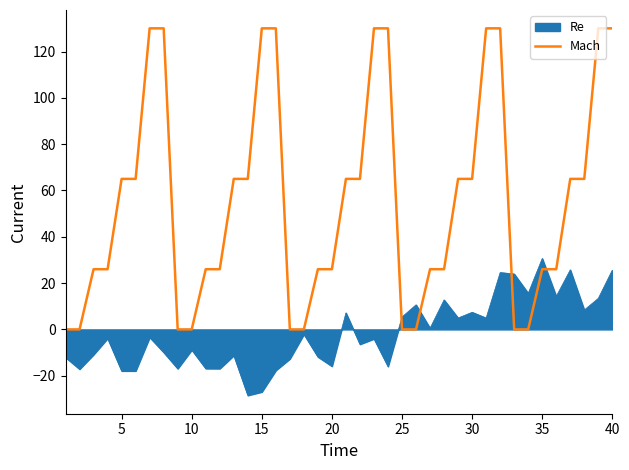

Rank the series by their average value, from lowest to highest.

Re, Mach